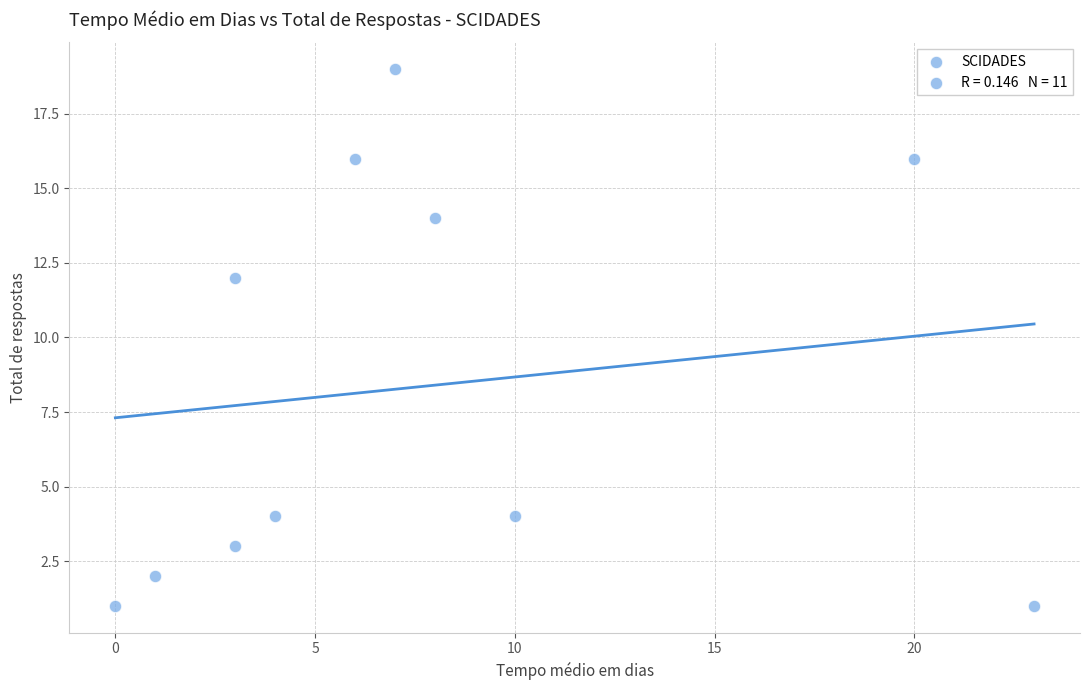

What Y value in the scatter plot is closest to 10?

12